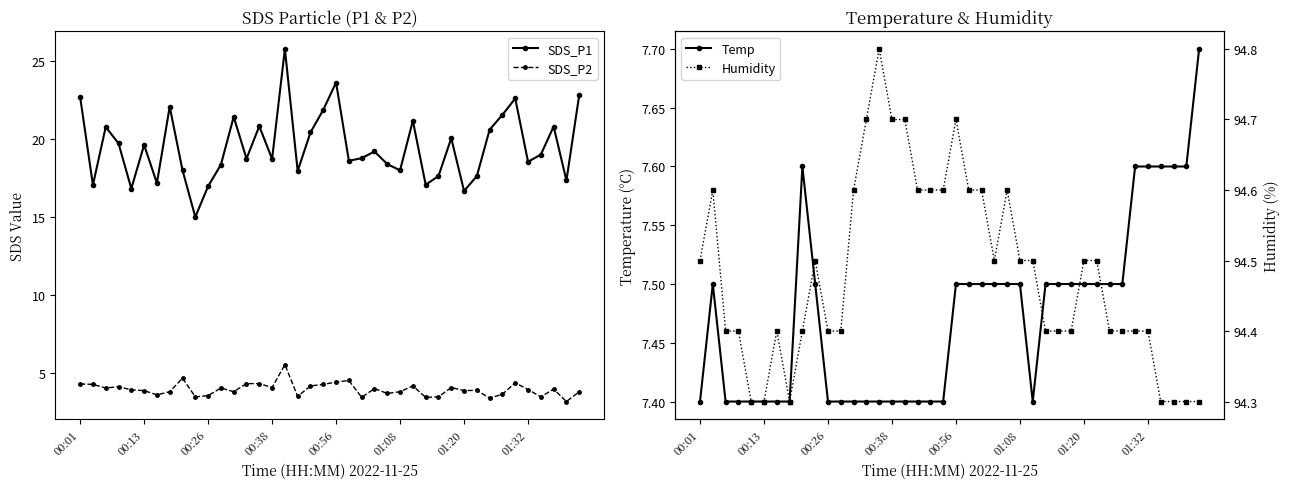

True or false: SDS_P2 has a value of 7.6 at 00:56.

False